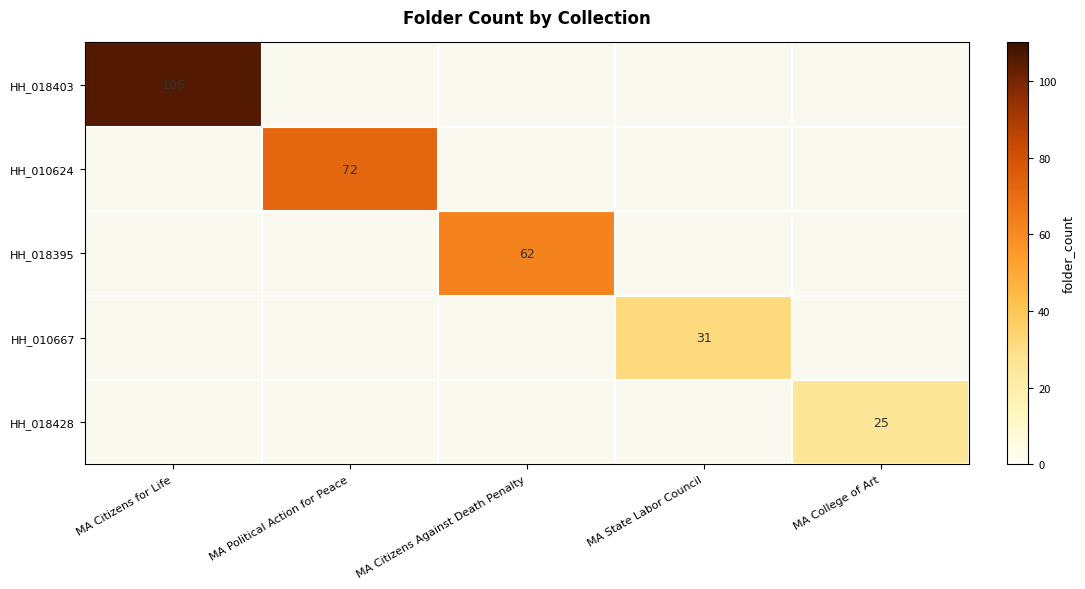

Which series has the largest range (max minus min)?

row_0